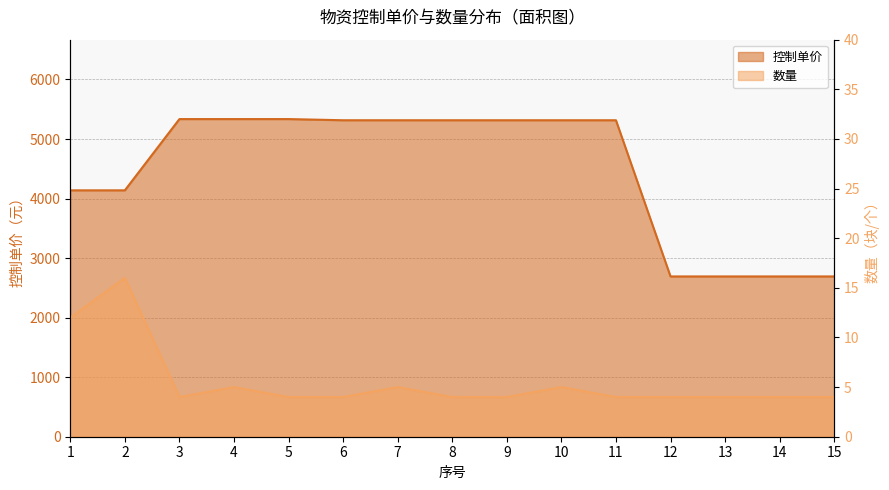

What is the difference between the second highest and minimum values in the 控制单价 series?

2642.7